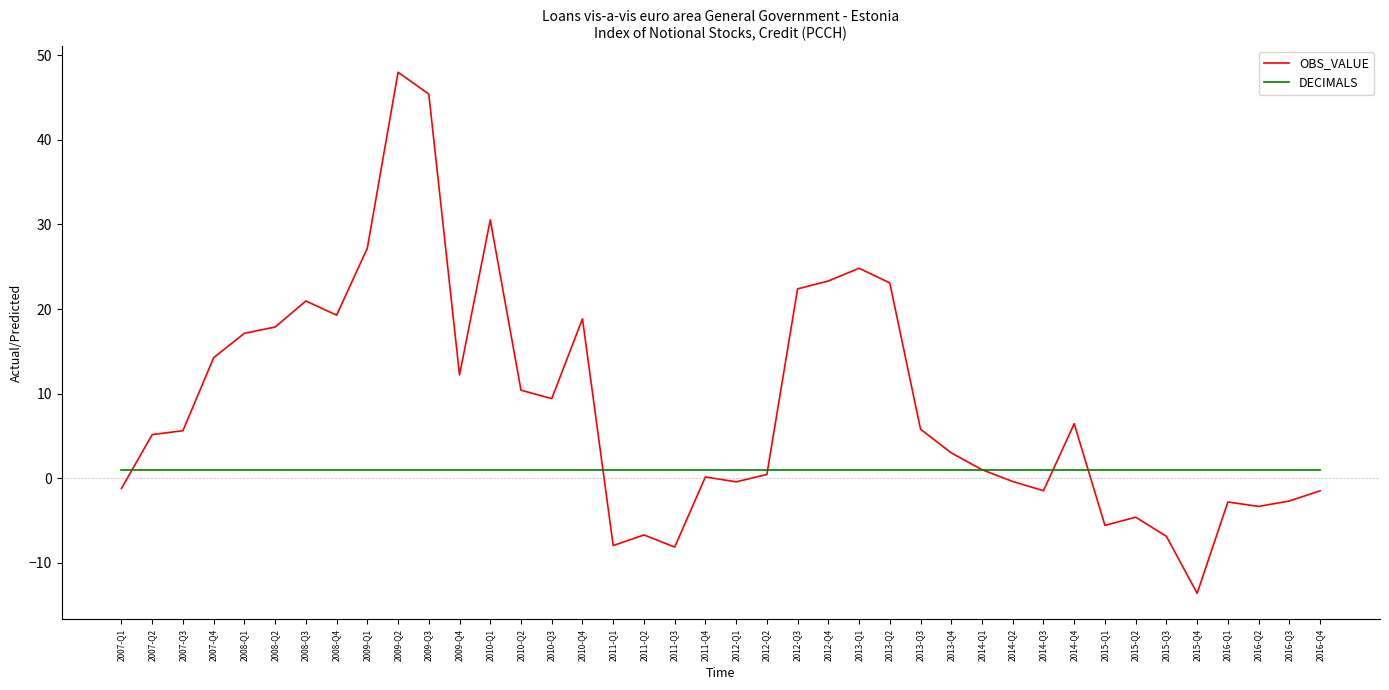

The value of DECIMALS at 2008-Q1 is 1.0. True or false?

True